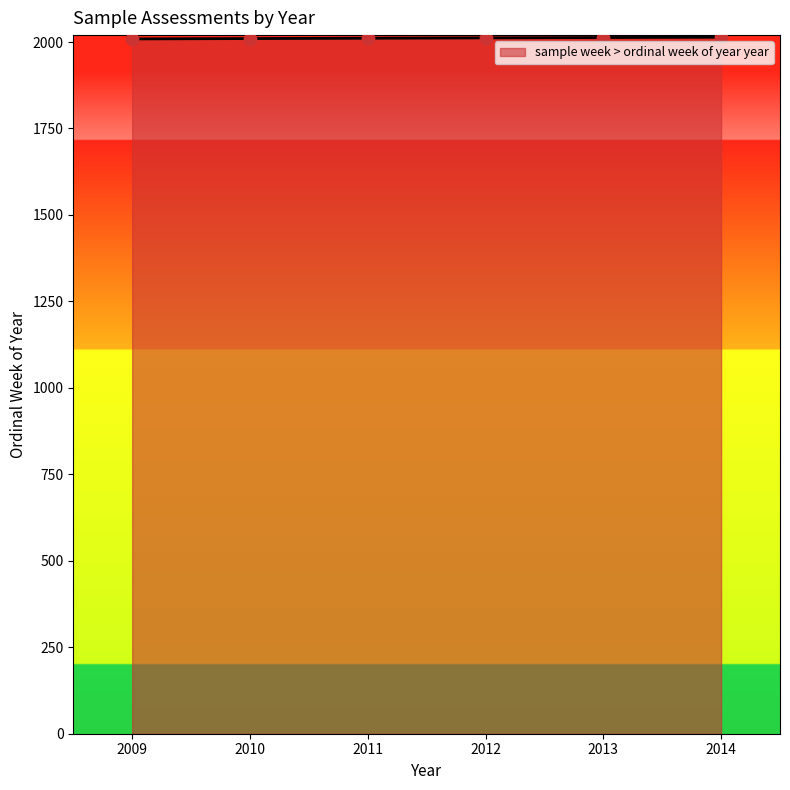

Approximately how many times larger is the value at 2013 compared to 2014?

1.0